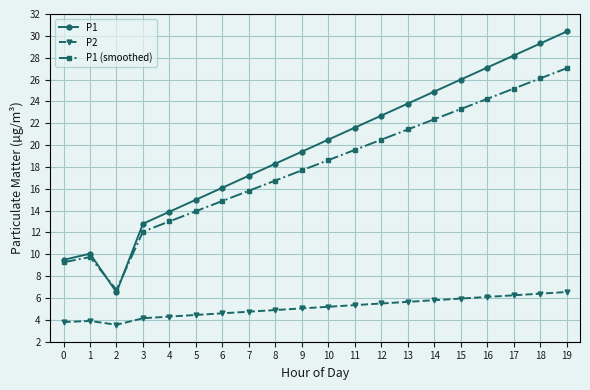

How many interior local peaks does the P1 series have?

1